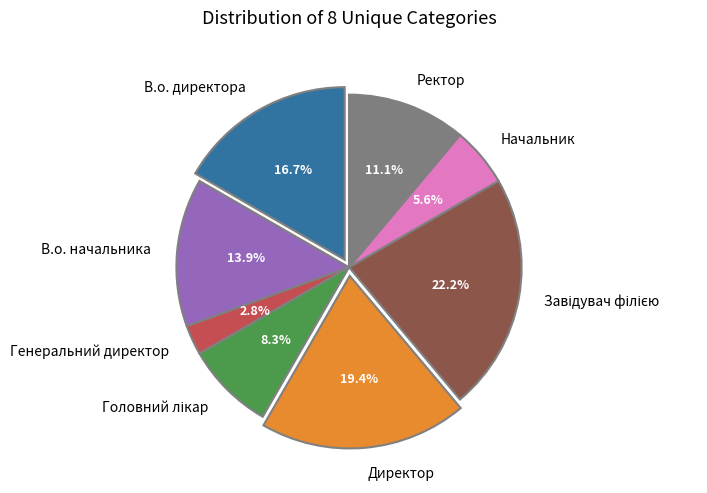

Which category has the smallest portion of the pie?

Генеральний директор